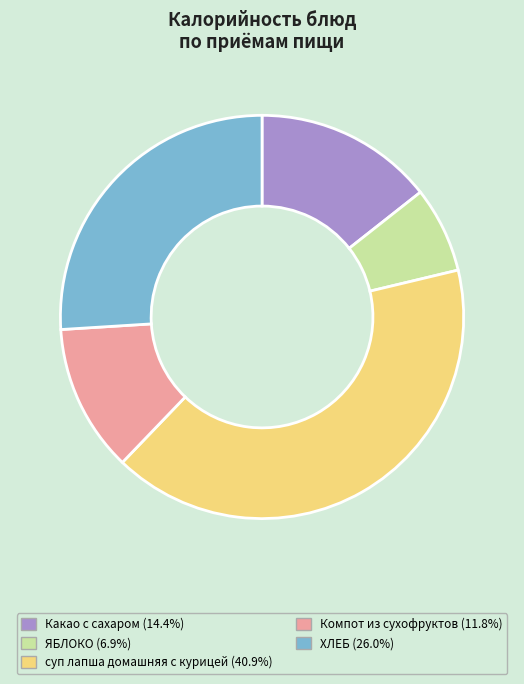

What is the smallest slice in the pie chart?

ЯБЛОКО